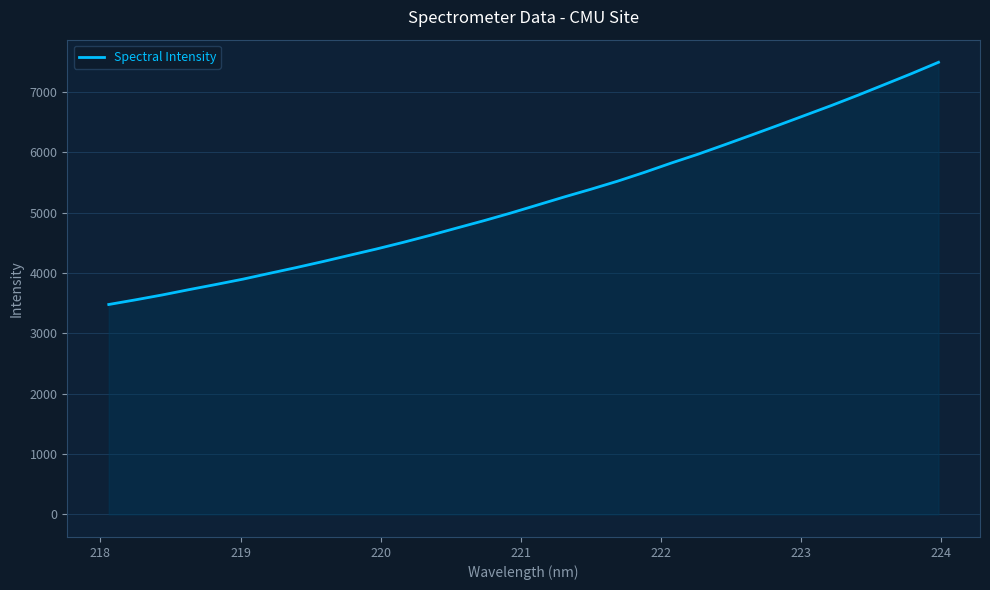

What is the difference between the maximum and minimum values?

4015.2